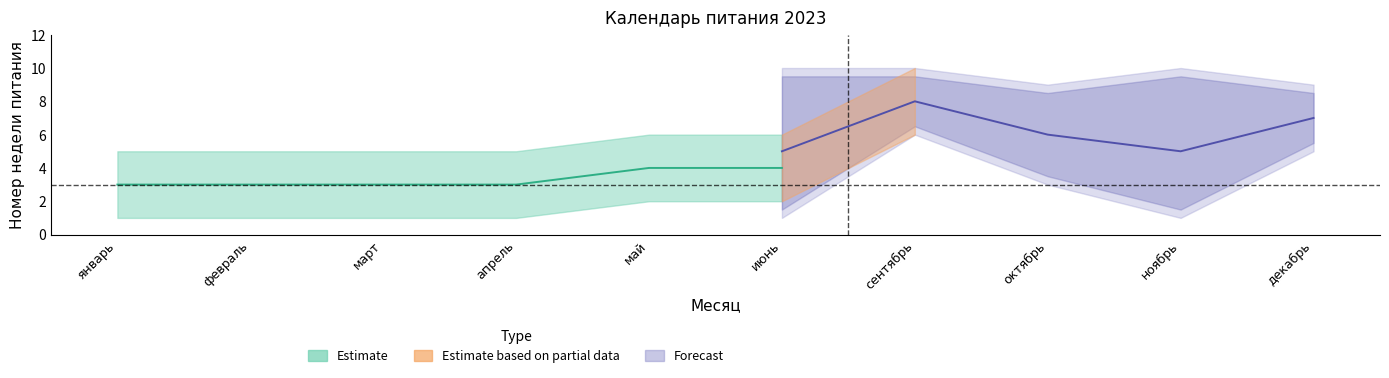

The Forecast_high series shows 13 at февраль. True or false?

False